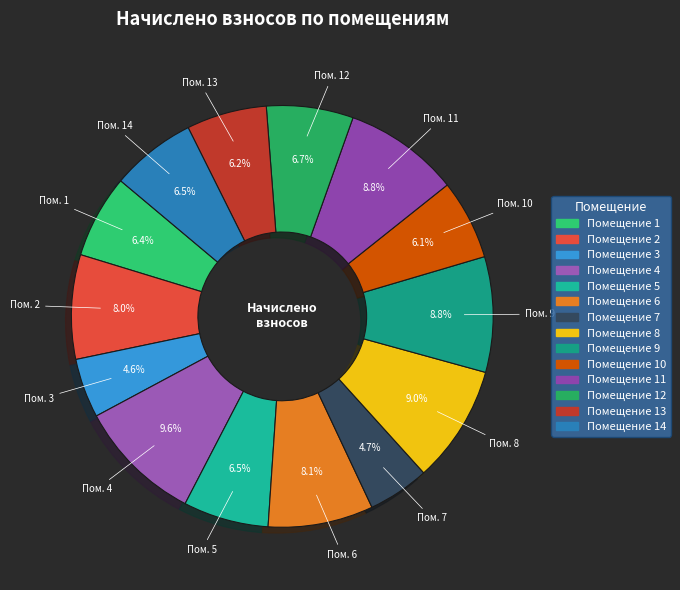

How many slices are in this pie chart?

14